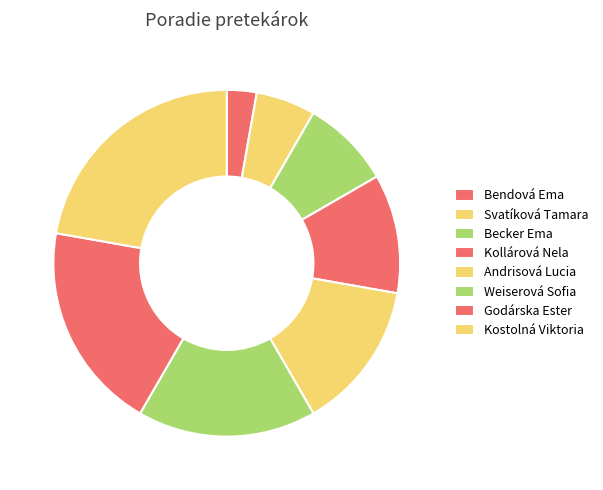

To the nearest percent, what portion does Kostolná Viktoria represent?

22%